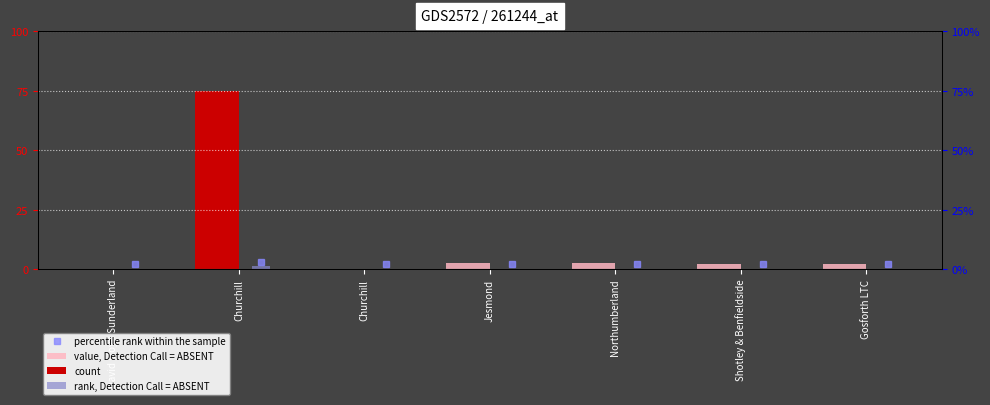

Which series has the largest total across all categories?

value, Detection Call = ABSENT